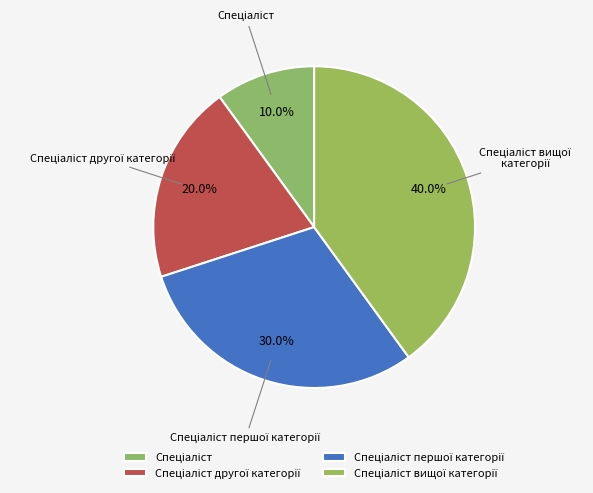

Is there a majority slice in this chart?

No